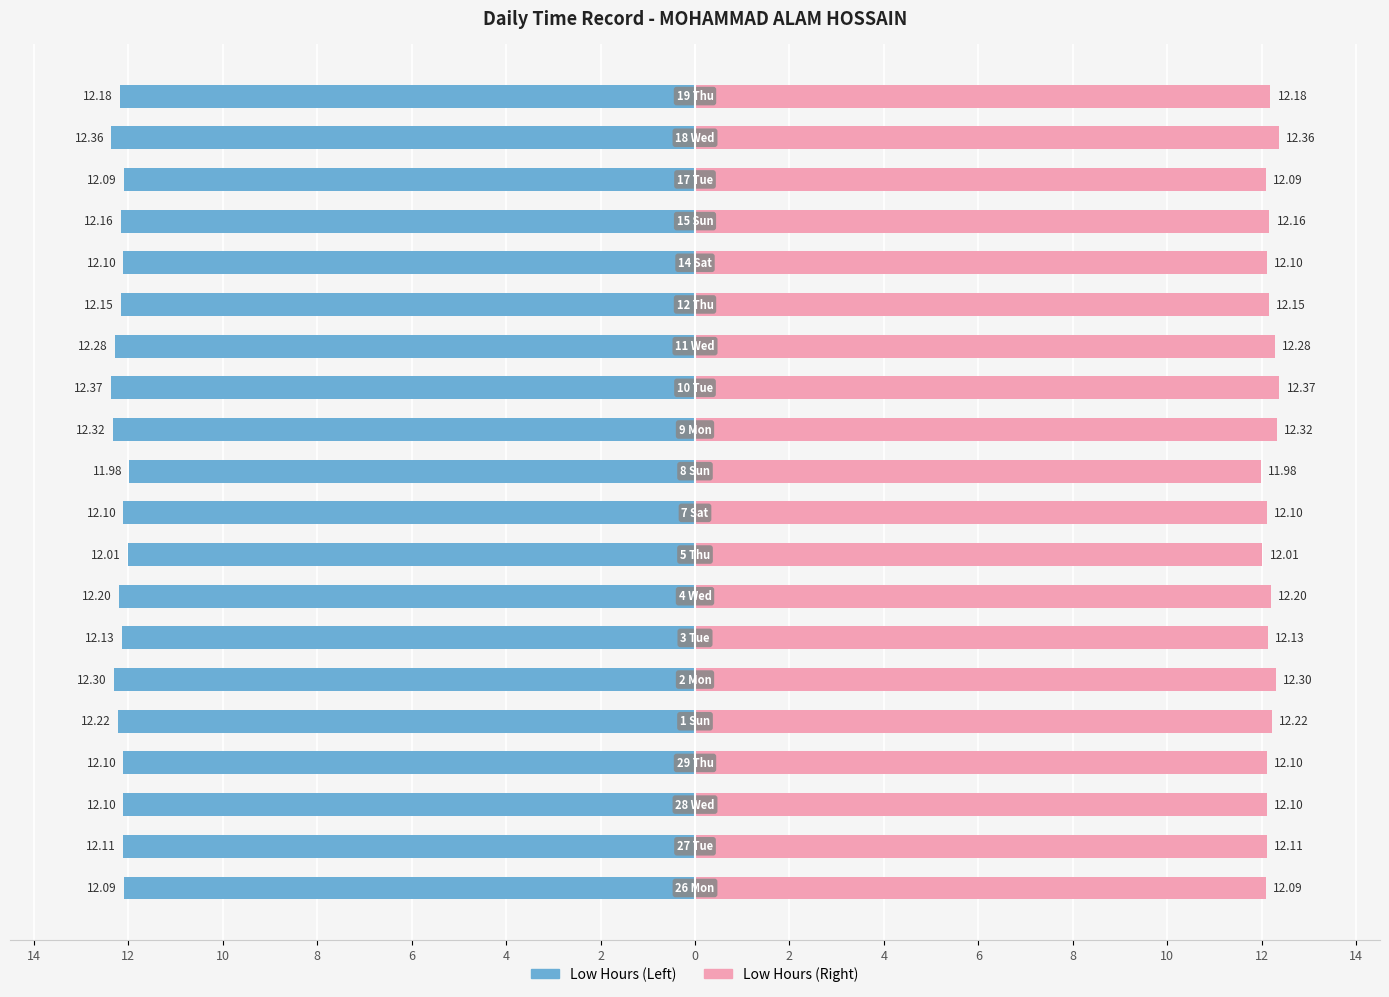

At 10, list the series in order from largest to smallest.

Low Hours (Right), Low Hours (Left)